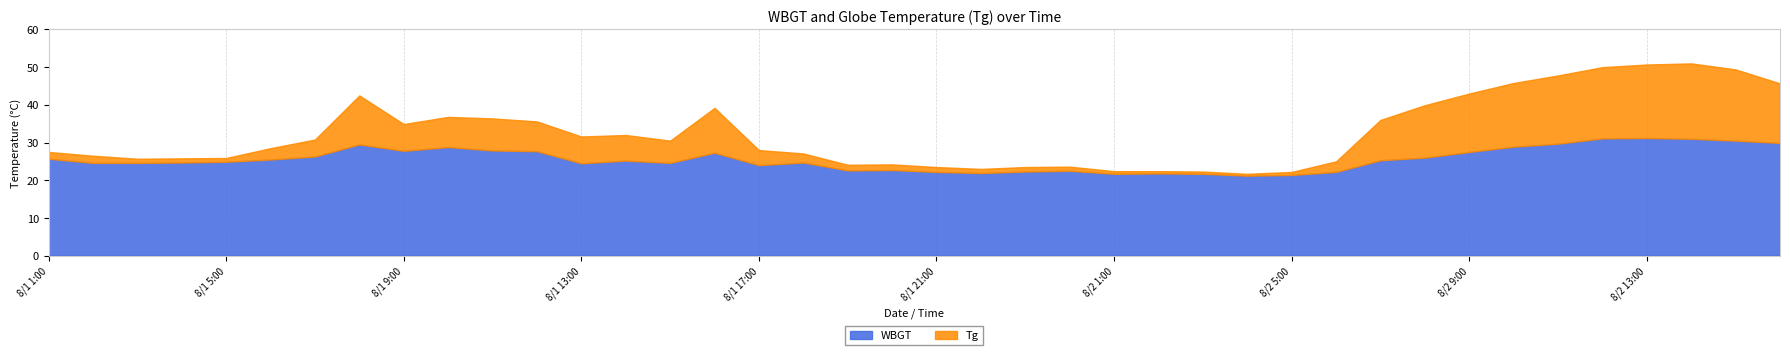

List the series in order of their overall mean, lowest first.

WBGT, Tg